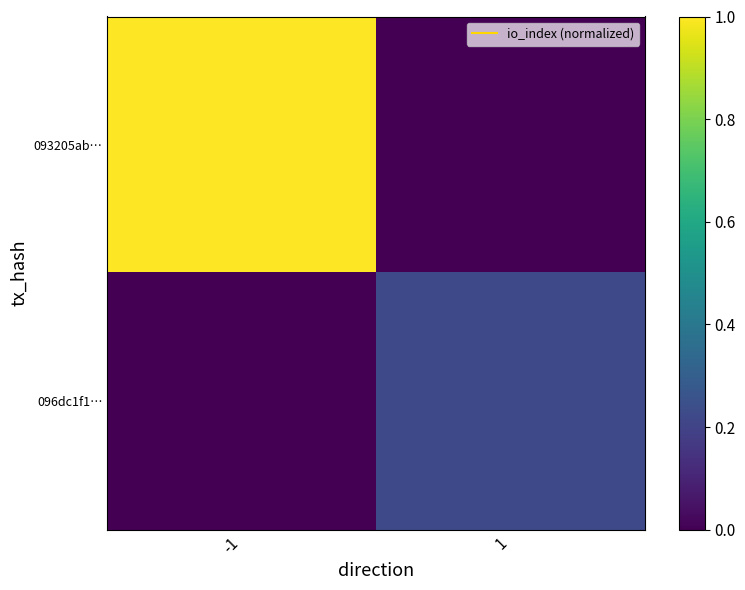

How many data points does each series have?

2